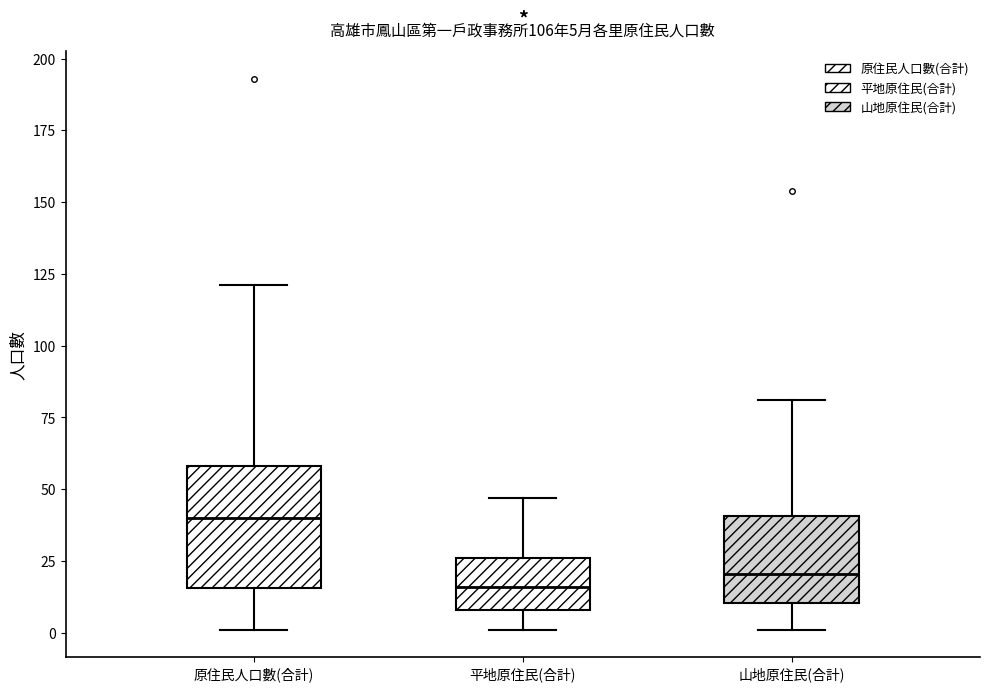

Which box is the tallest, from its lower edge to its upper edge?

原住民人口數(合計)